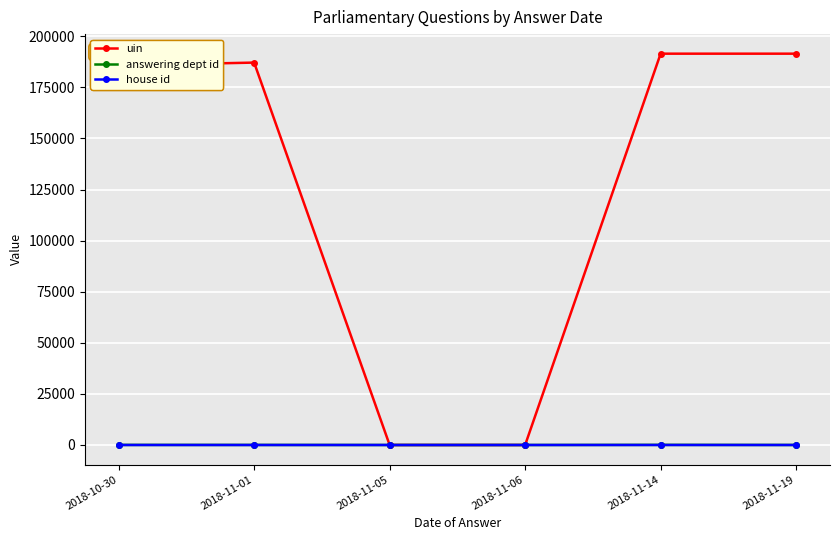

What is the label of the 4th point from the right?

2018-11-05